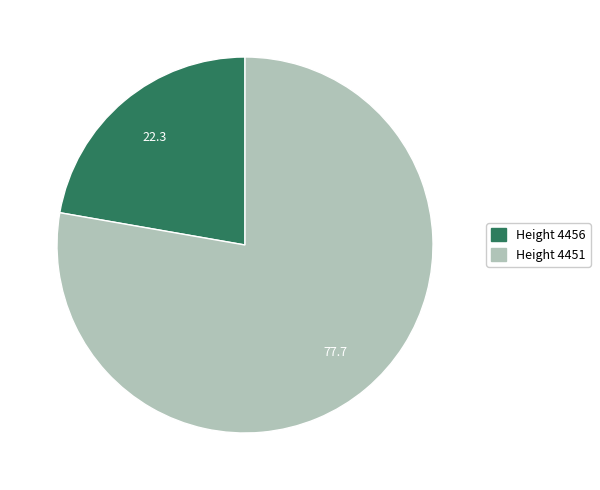

How many slices are in this pie chart?

2